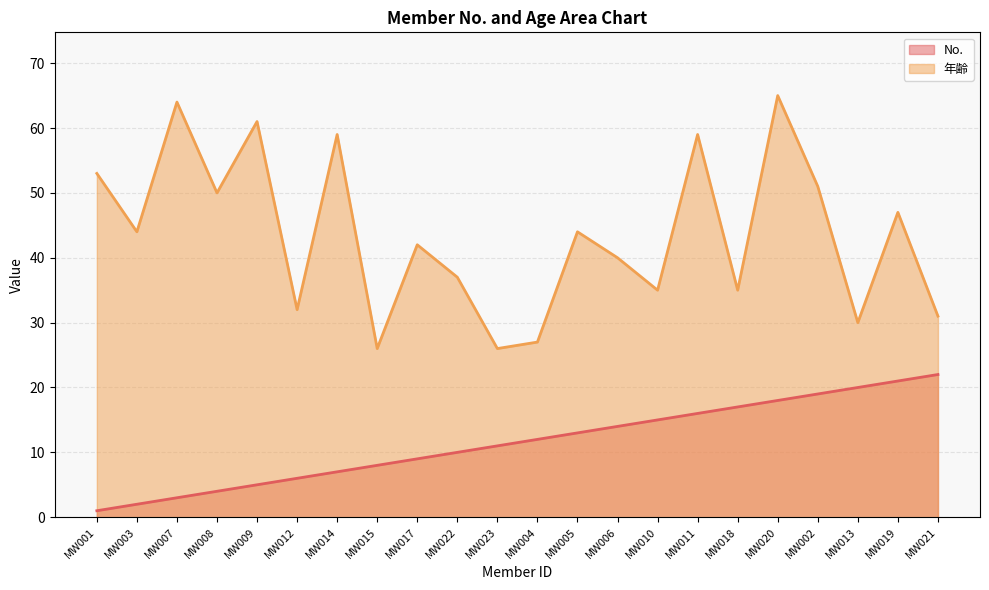

Rank the categories by 年齢 value from highest to lowest.

MW020, MW007, MW009, MW014, MW011, MW001, MW002, MW008, MW019, MW003, MW005, MW017, MW006, MW022, MW010, MW018, MW012, MW021, MW013, MW004, MW015, MW023